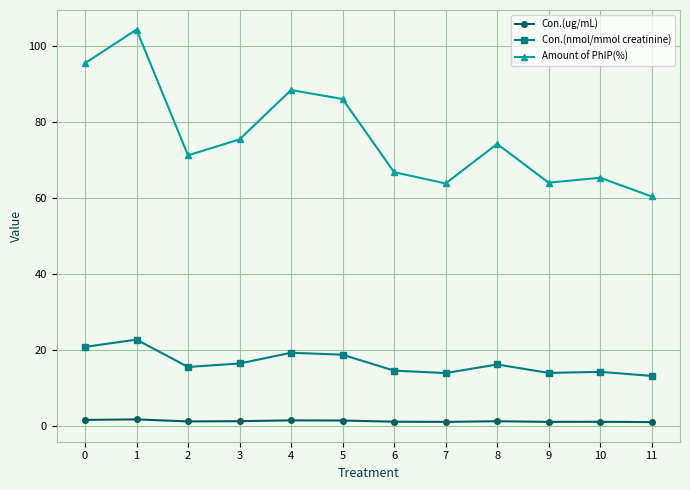

What is the value of the Con.(ug/mL) point at the 9th from the left?

1.2